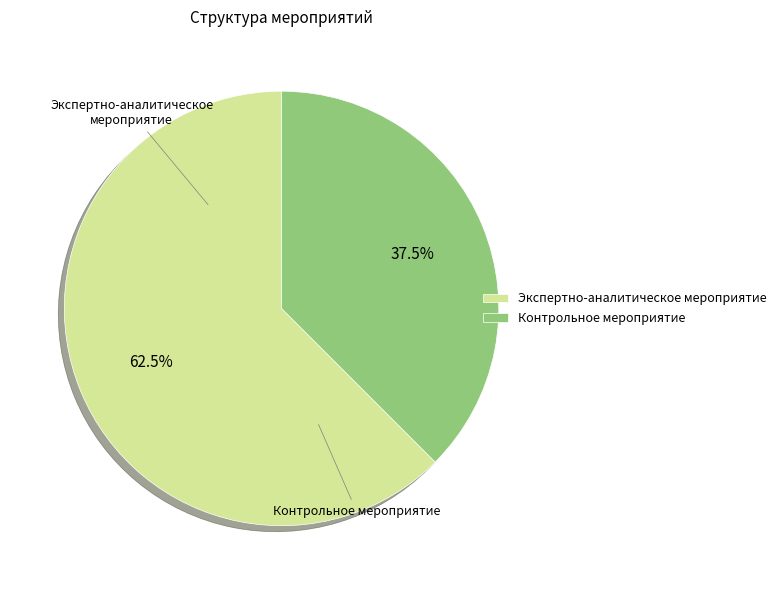

What is the ratio of the value at Экспертно-аналитическое мероприятие to the value at Контрольное мероприятие?

1.7